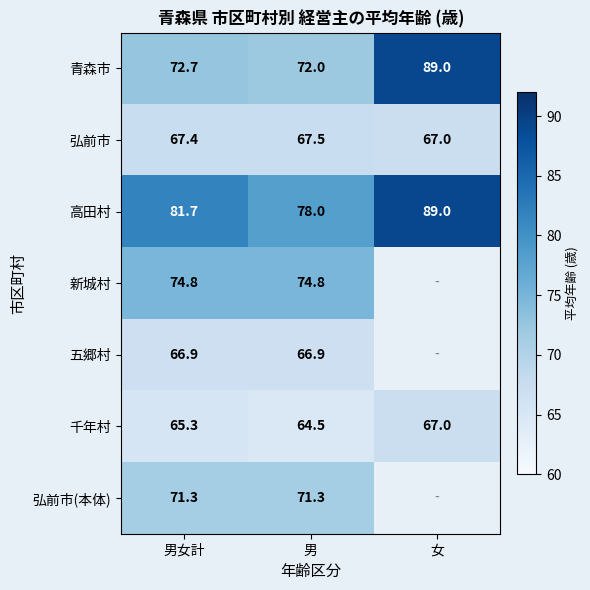

Between 男女計 and 男, which series saw the biggest shift?

高田村